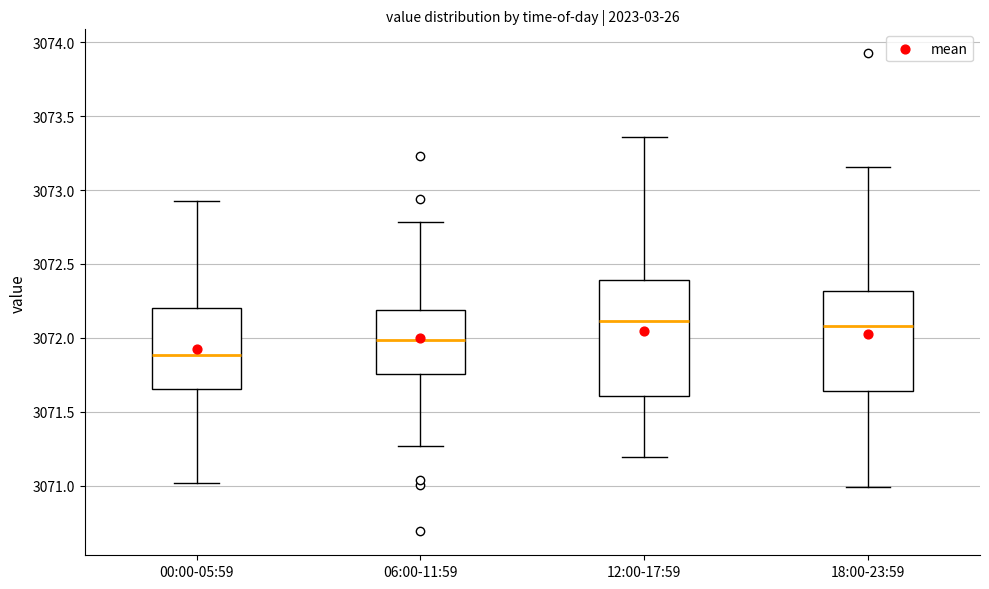

Comparing the boxes themselves (not the whiskers), which one is the tallest?

12:00-17:59